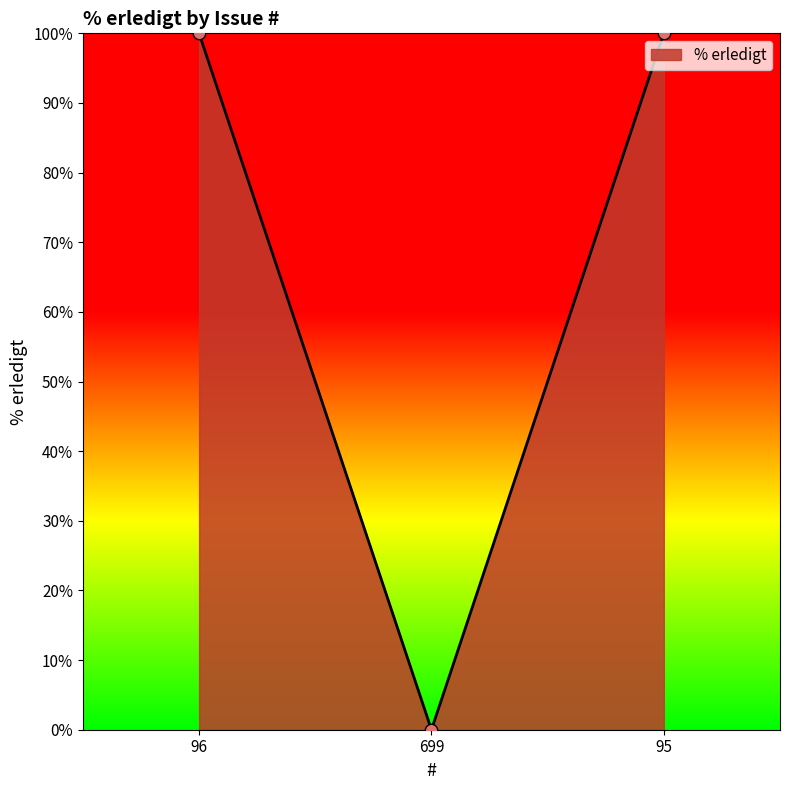

Which has a higher value, 96 or 699?

96